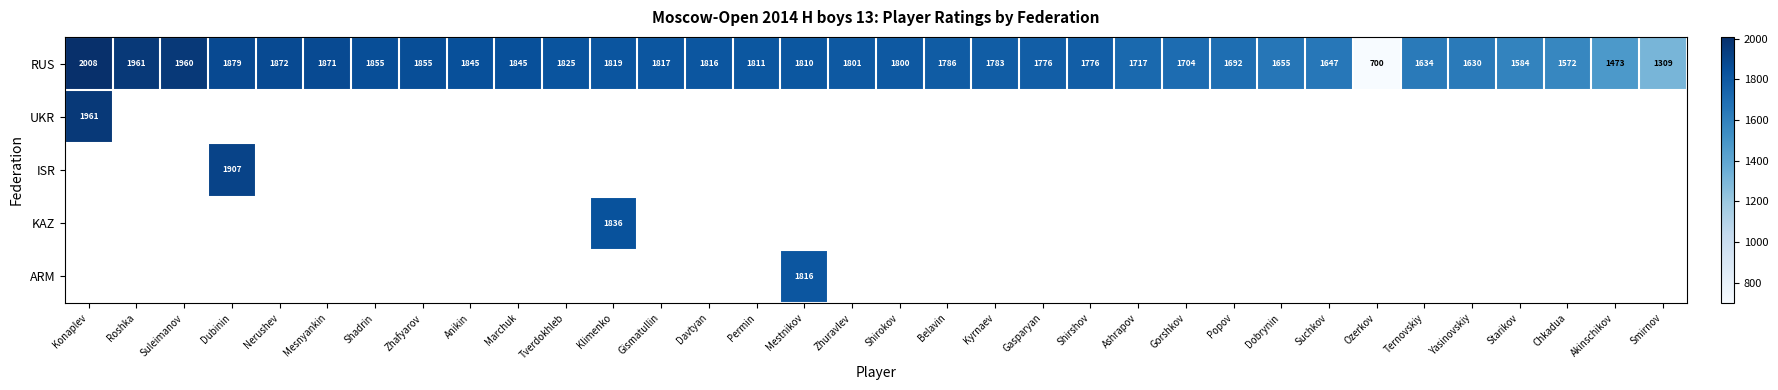

True or false: ARM has a value of 3005 at Mestnikov.

False